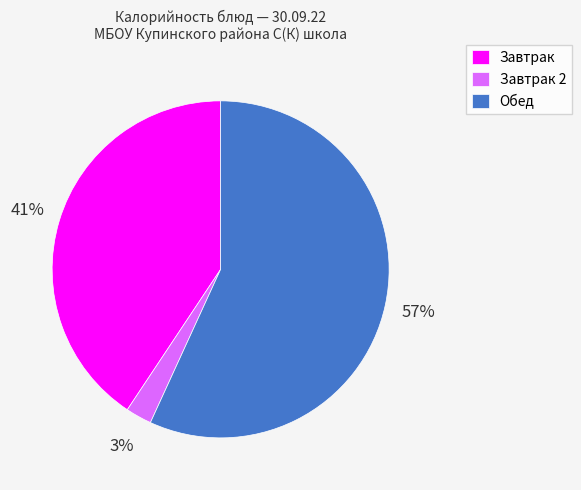

True or false: Завтрак 2 accounts for 3% of the total.

True